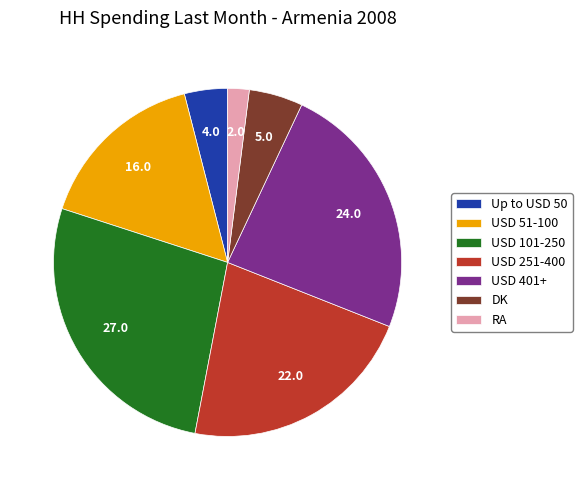

Does Up to USD 50 account for over 50% of the chart?

No